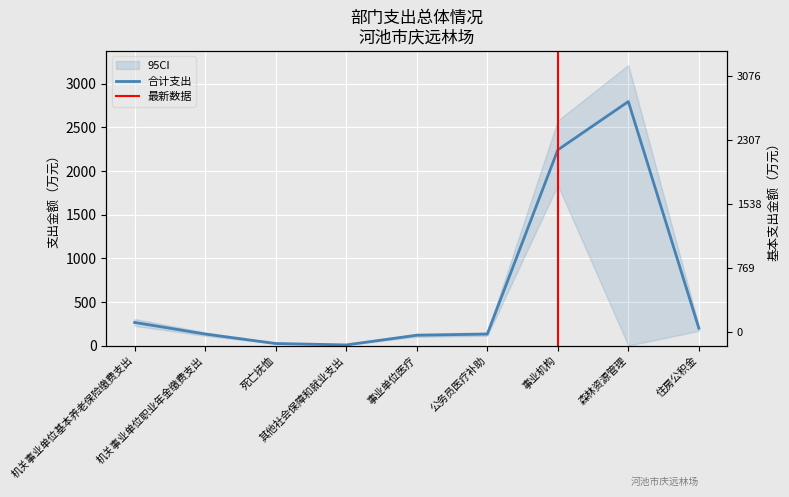

What is the ratio of the value at 事业机构 to the value at 机关事业单位基本养老保险缴费支出?

8.4